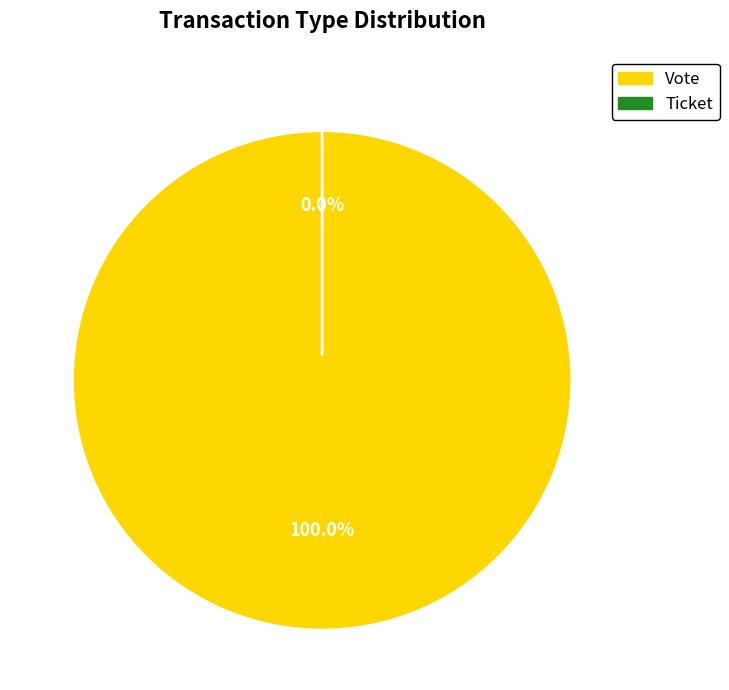

Combined, what portion of the pie is Ticket and Vote?

100.0%